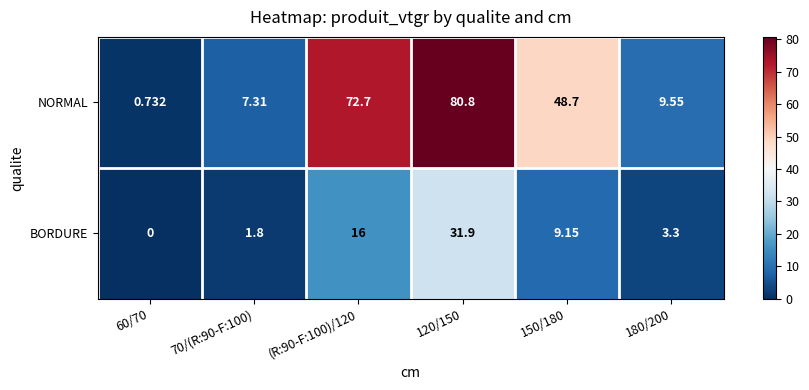

Which series has the largest range (max minus min)?

NORMAL